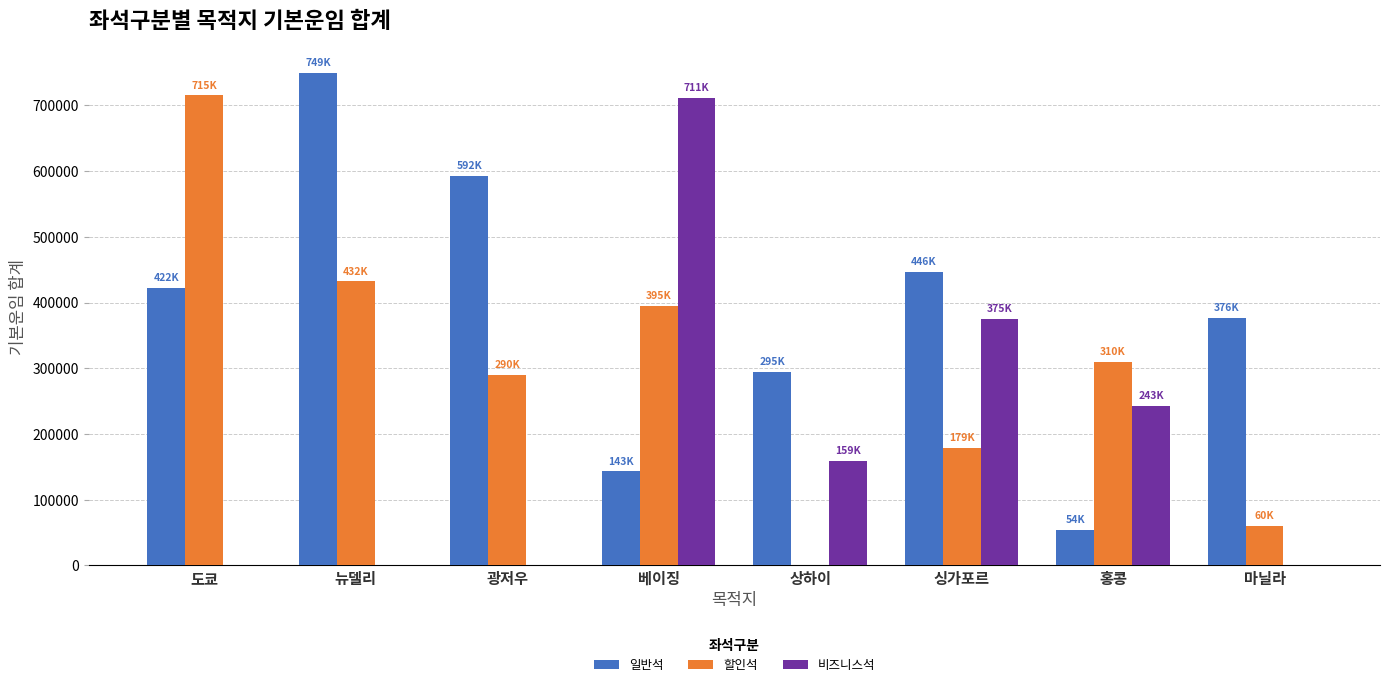

True or false: 할인석 has a value of 947201 at 도쿄.

False